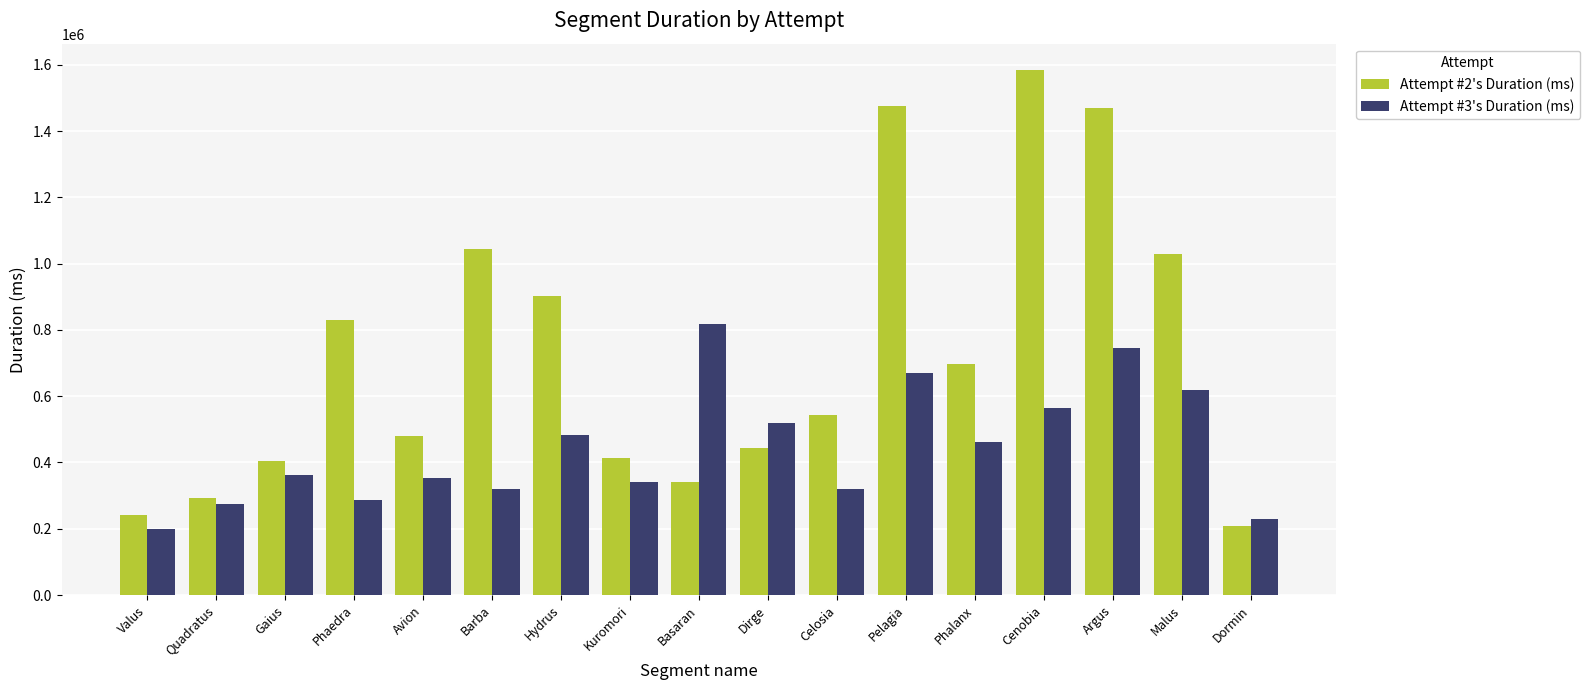

List the series in order of their overall mean, lowest first.

Attempt #3's Duration (ms), Attempt #2's Duration (ms)